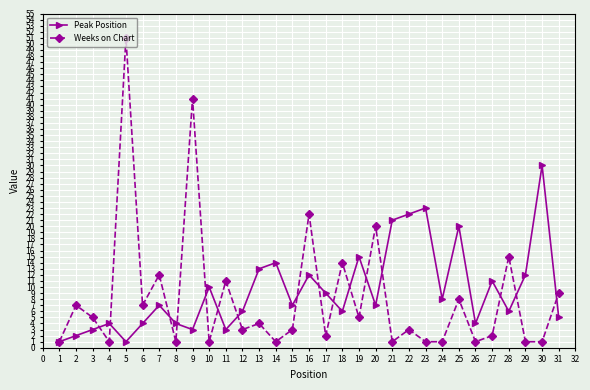

How many data points does each series have?

31